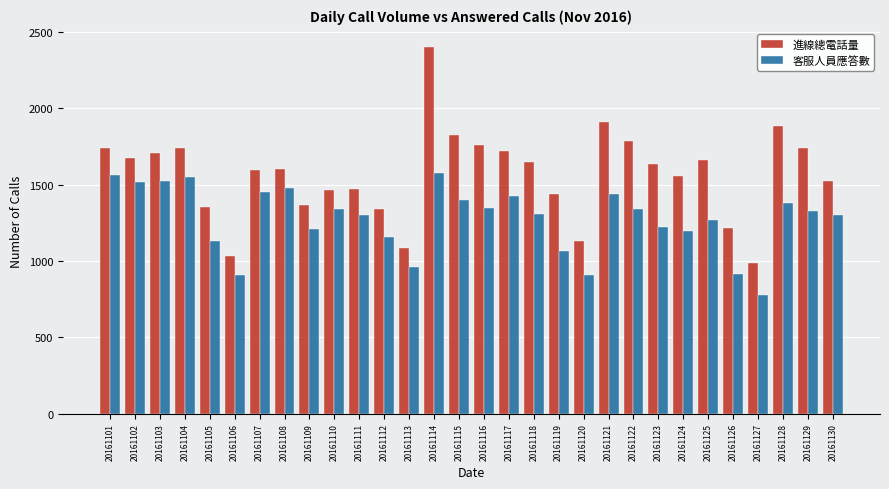

What is the difference between the maximum and second lowest values in the 進線總電話量 series?

1366